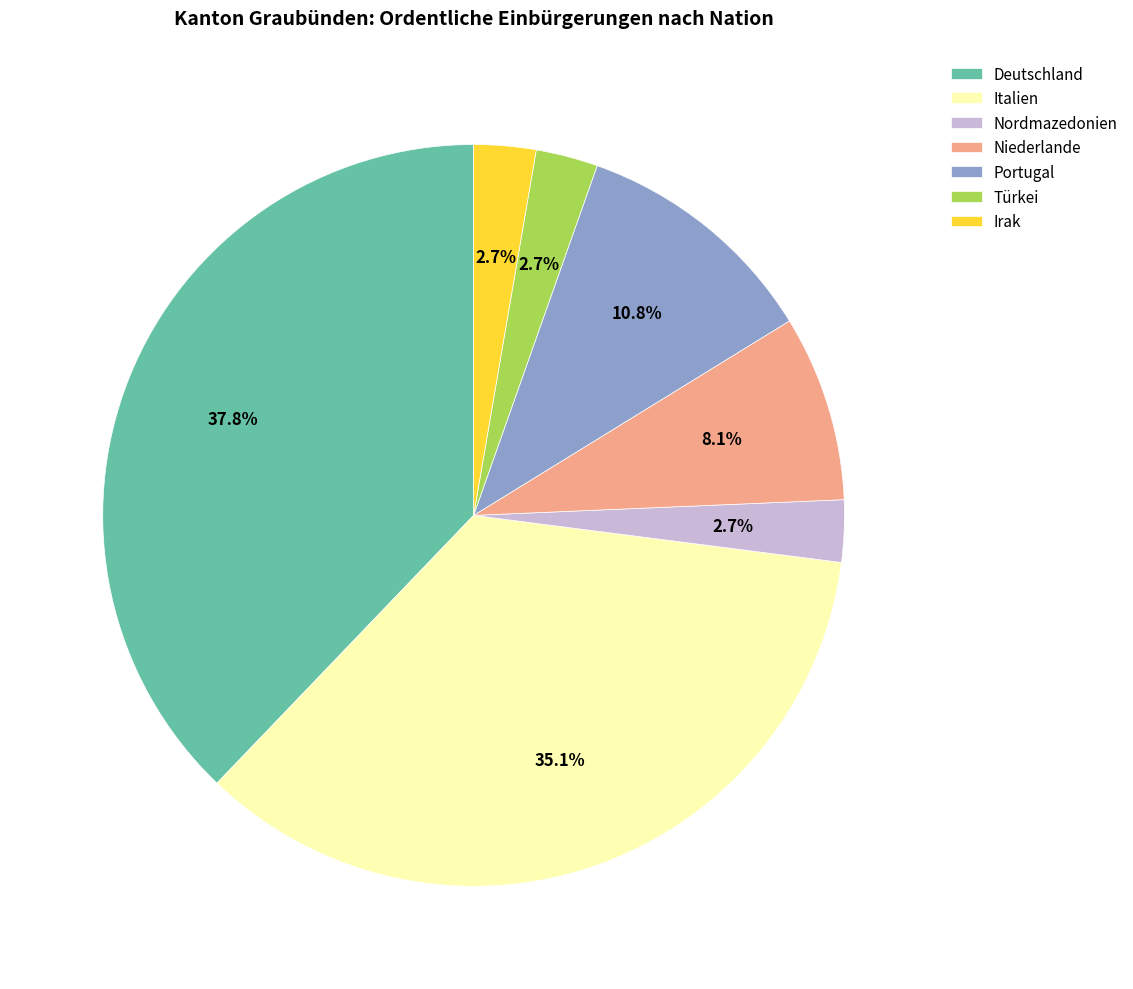

The Türkei slice represents 8% of the pie. True or false?

False